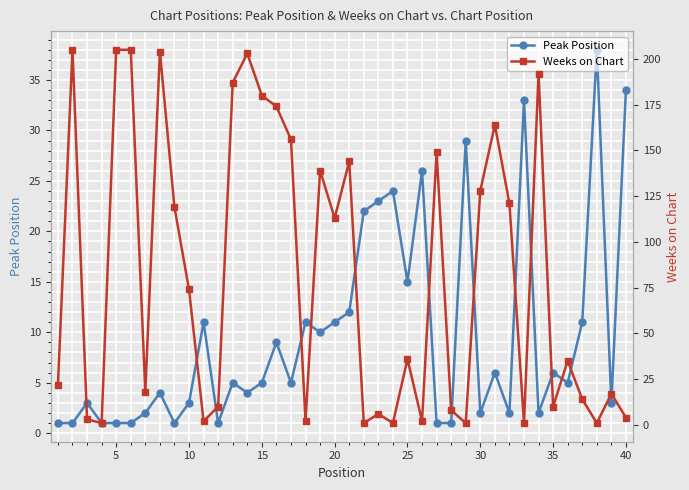

Which series has the largest total across all categories?

Weeks on Chart